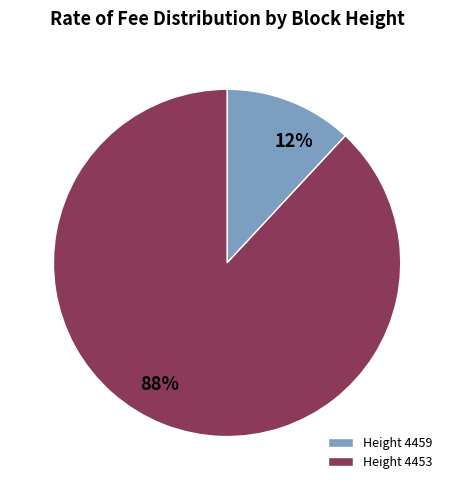

Which slice represents more than half of the pie?

Height 4453